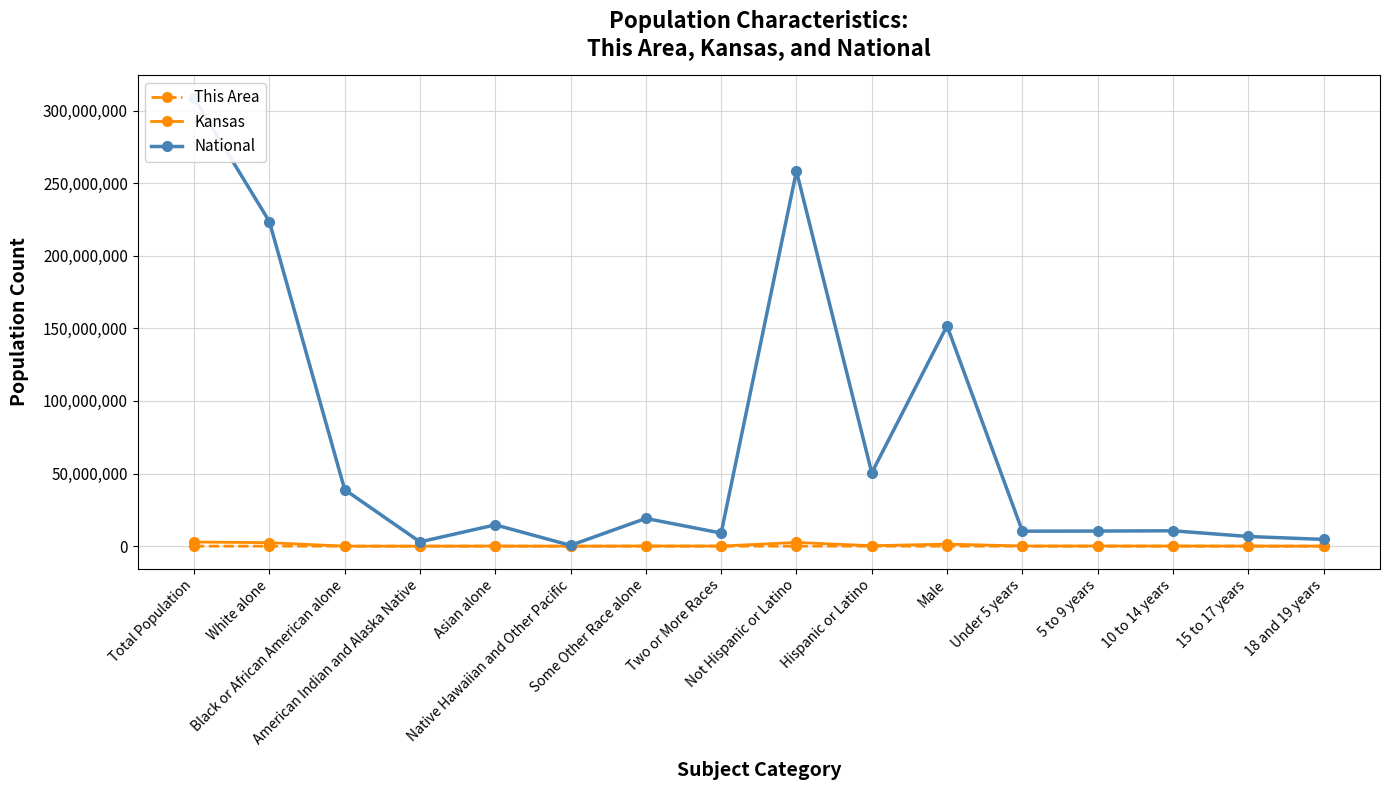

Does the chart have visible grid lines?

Yes